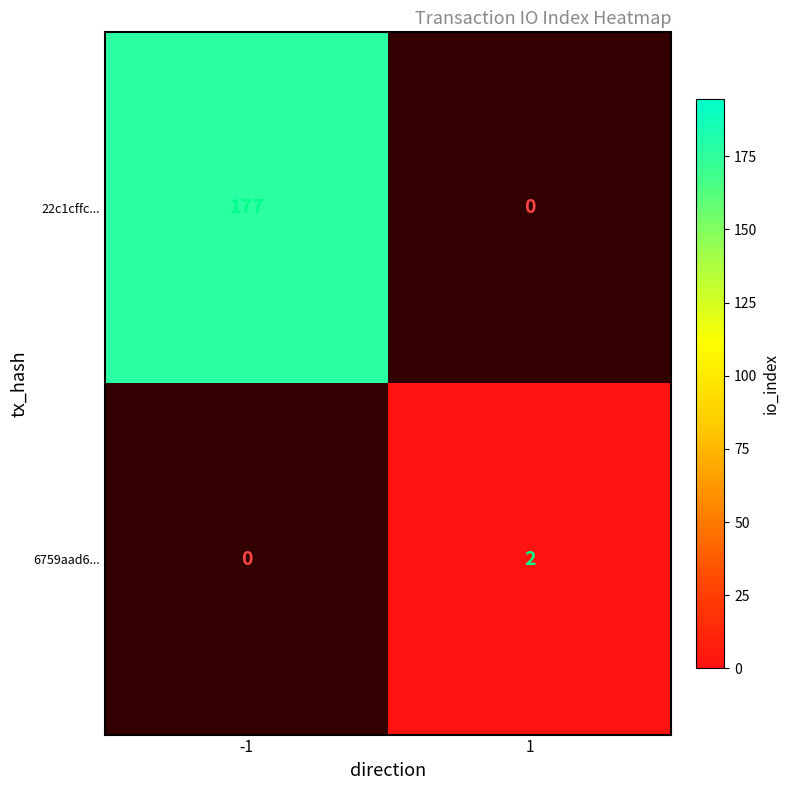

Rank the categories by 22c1cffc... value from highest to lowest.

-1, 1